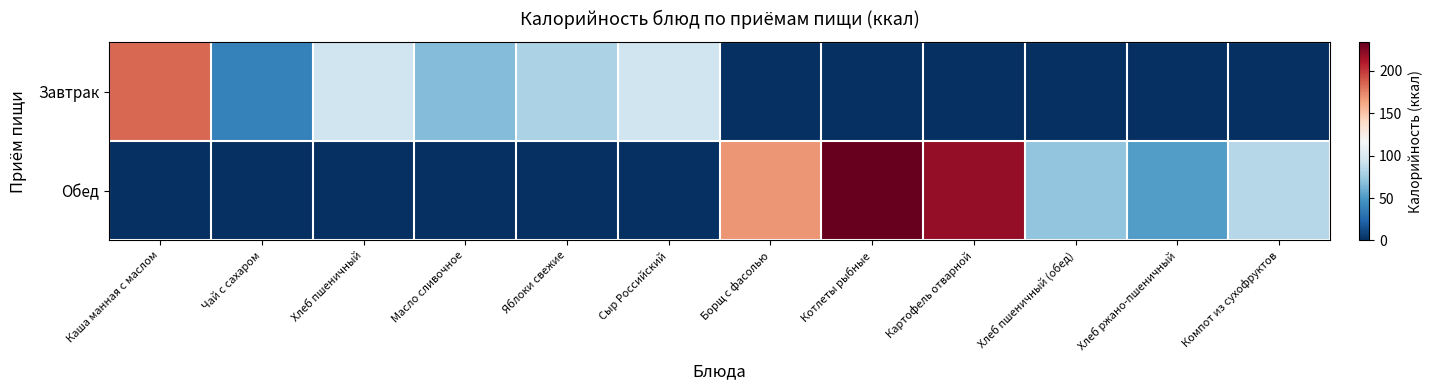

Reading right to left, extract all data points from this chart.

Завтрак: Компот из сухофруктов=0.0	Хлеб ржано-пшеничный=0.0	Хлеб пшеничный (обед)=0.0	Картофель отварной=0.0	Котлеты рыбные=0.0	Борщ с фасолью=0.0	Сыр Российский=93.8	Яблоки свежие=79.5	Масло сливочное=66.1	Хлеб пшеничный=94.0	Чай с сахаром=38.0	Каша манная с маслом=184.0
Обед: Компот из сухофруктов=84.0	Хлеб ржано-пшеничный=52.0	Хлеб пшеничный (обед)=71.0	Картофель отварной=220.2	Котлеты рыбные=234.0	Борщ с фасолью=168.2	Сыр Российский=0.0	Яблоки свежие=0.0	Масло сливочное=0.0	Хлеб пшеничный=0.0	Чай с сахаром=0.0	Каша манная с маслом=0.0